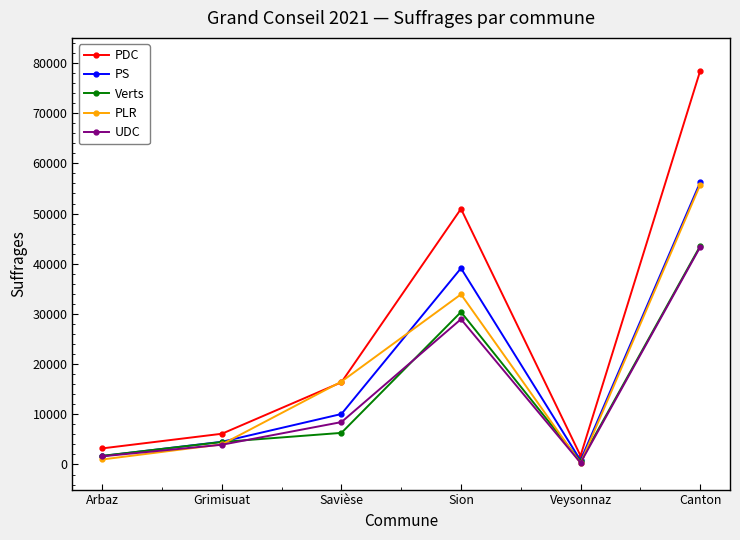

How many data points in UDC are less than 8448?

3